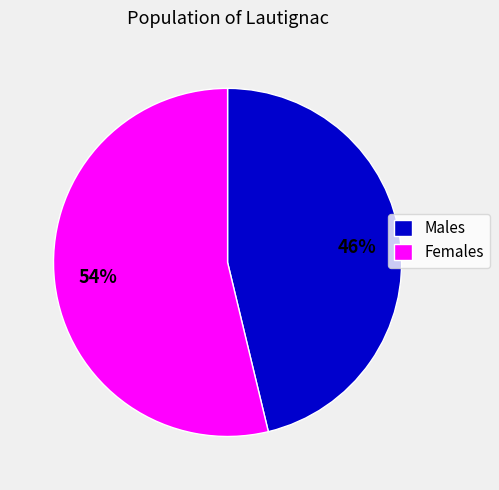

The Males slice represents 46% of the pie. True or false?

True